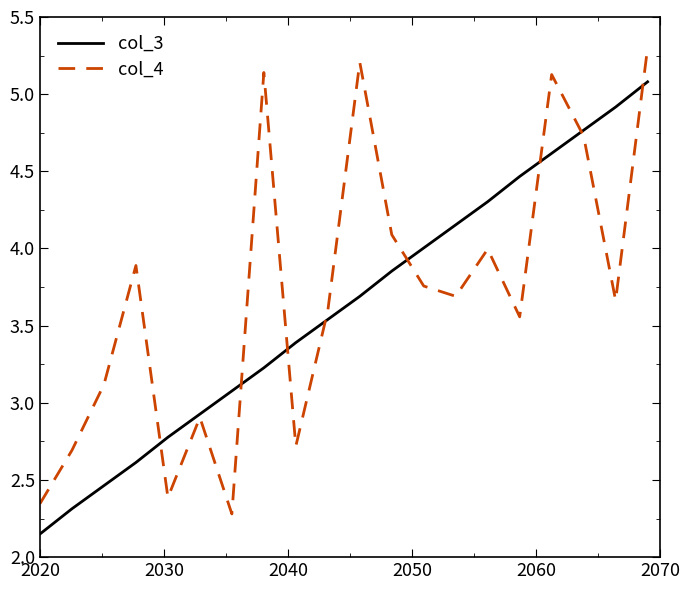

Which series has the widest spread of values?

col_4